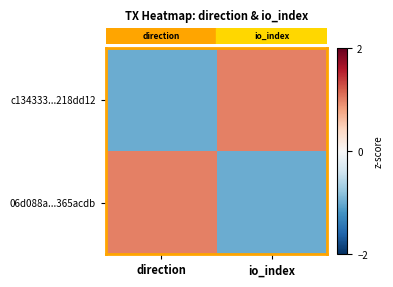

Between direction and io_index, which is larger?

io_index